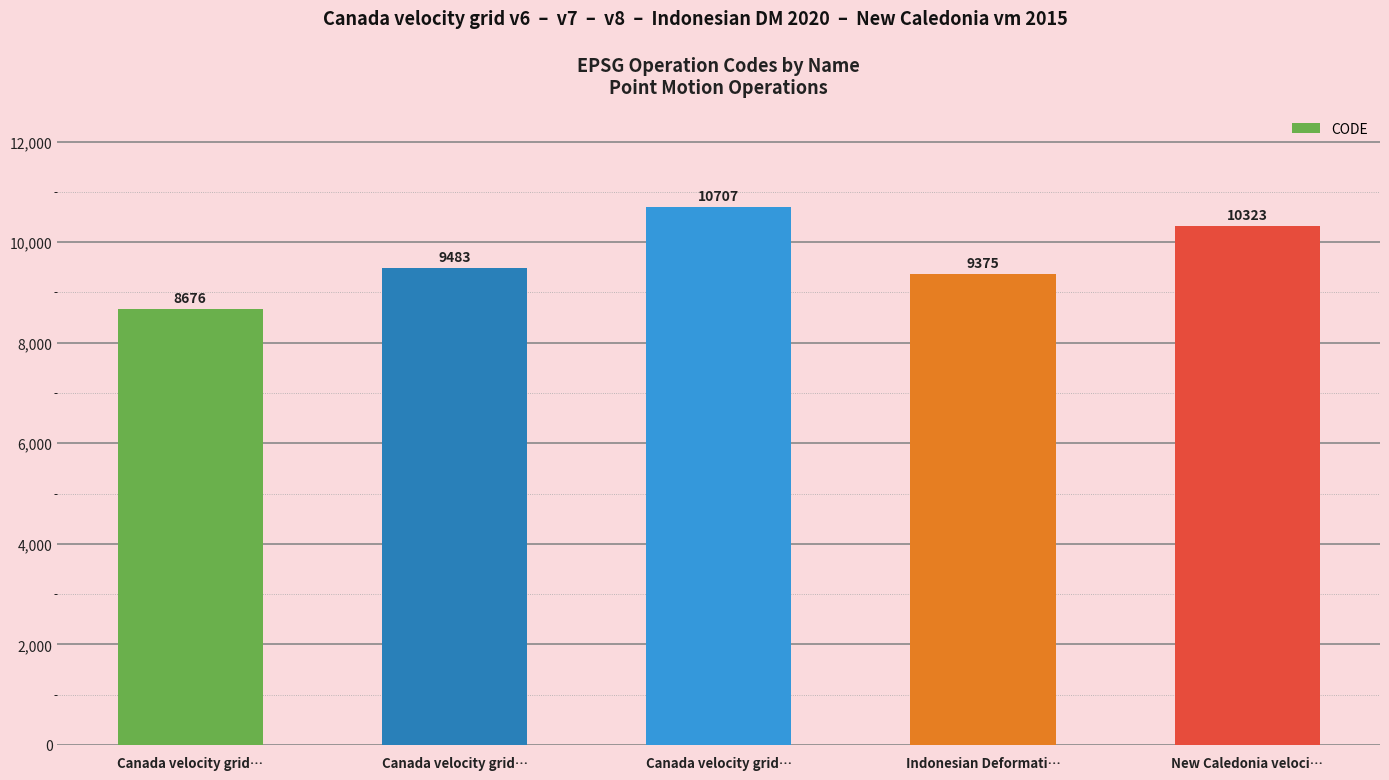

Are the bars horizontal?

No